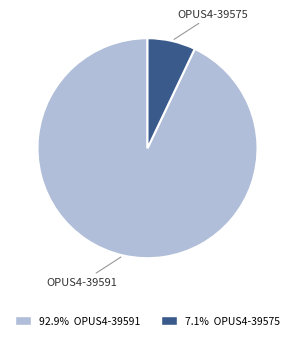

Between OPUS4-39591 and OPUS4-39575, which is larger?

OPUS4-39591